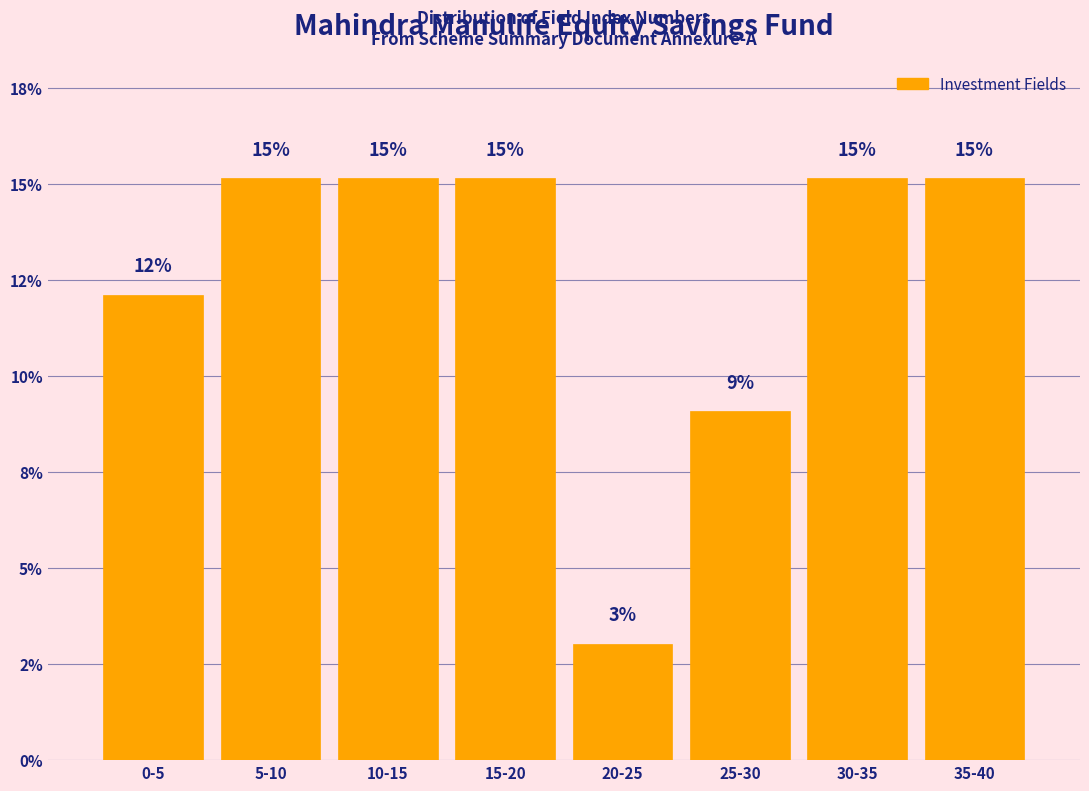

Are the bars horizontal?

No